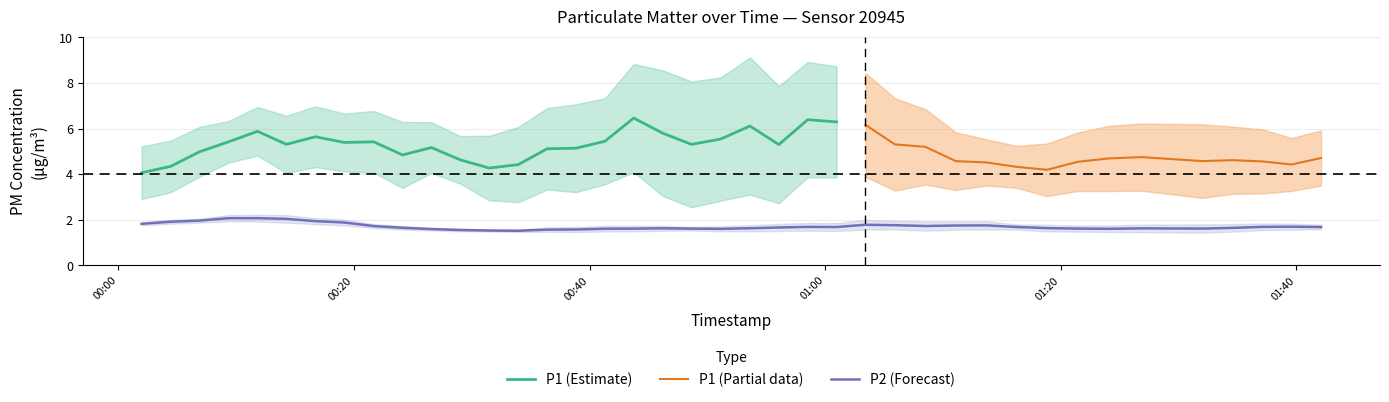

Which series has the largest range (max minus min)?

P1